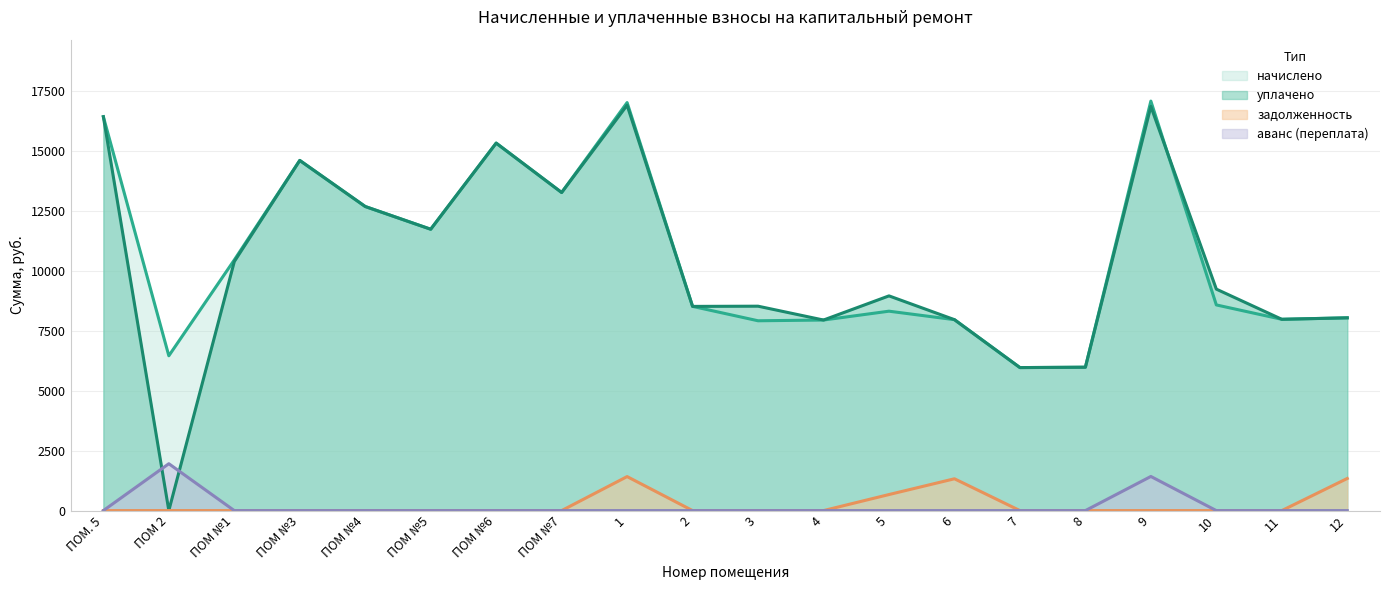

Rank the series at ПОМ №4 from highest to lowest value.

начислено, уплачено, задолженность, аванс (переплата)